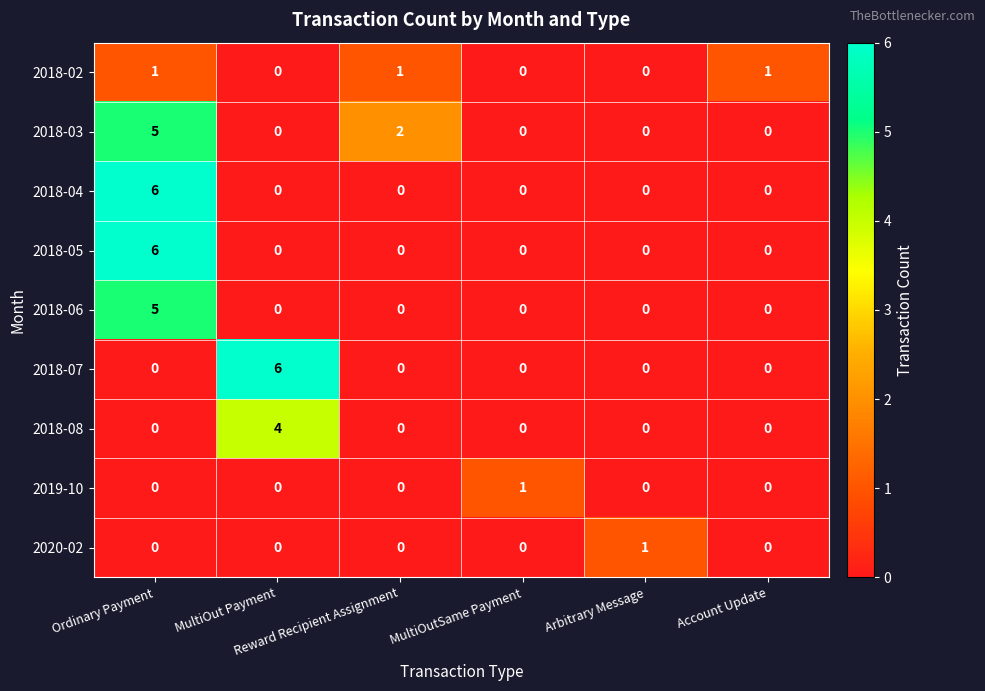

What is the maximum value shown in the chart?

6